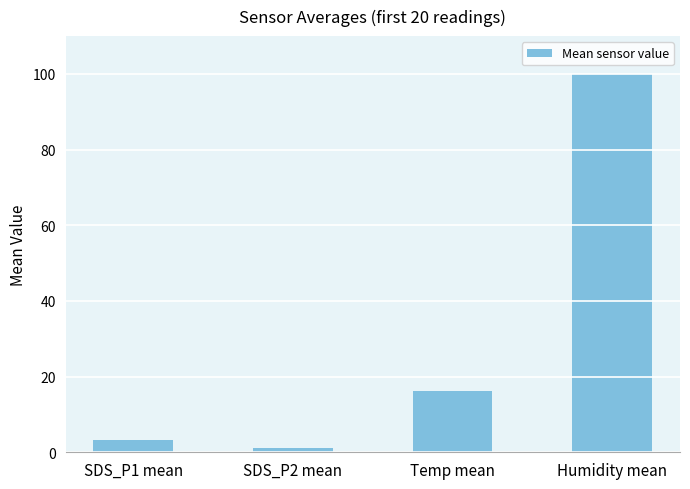

Are the bars grouped side by side (vs. stacked)?

No